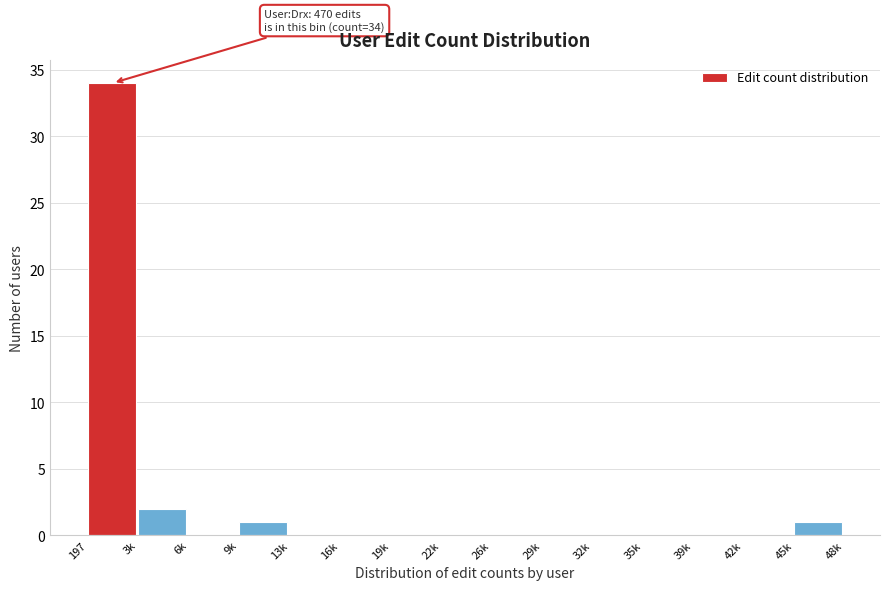

Reading right to left, list all the values displayed in this chart.

45k=1	42k=0	39k=0	35k=0	32k=0	29k=0	26k=0	22k=0	19k=0	16k=0	13k=0	9k=1	6k=0	3k=2	197=34